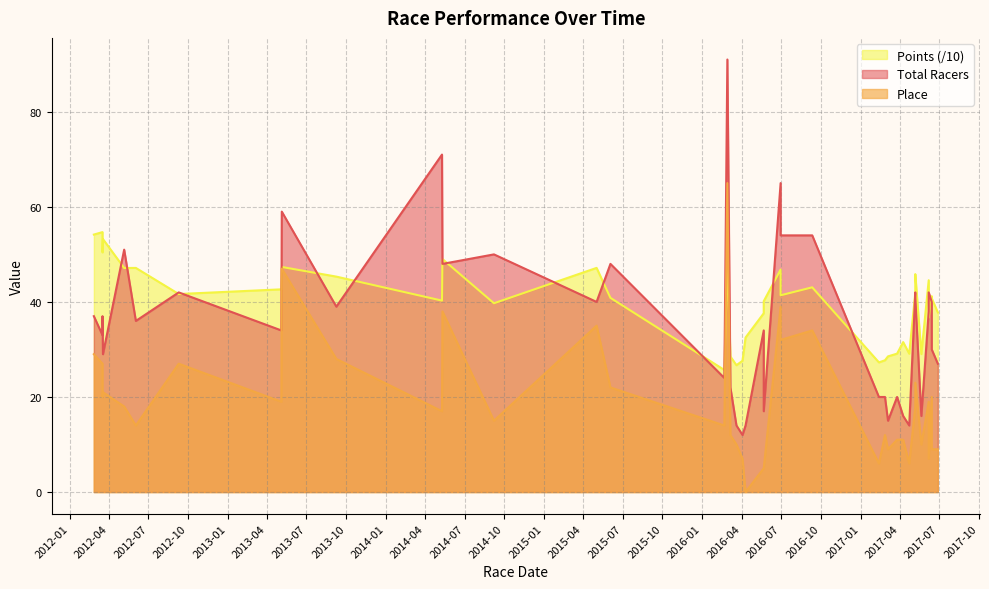

True or false: Total Racers and Place cross at least once.

False